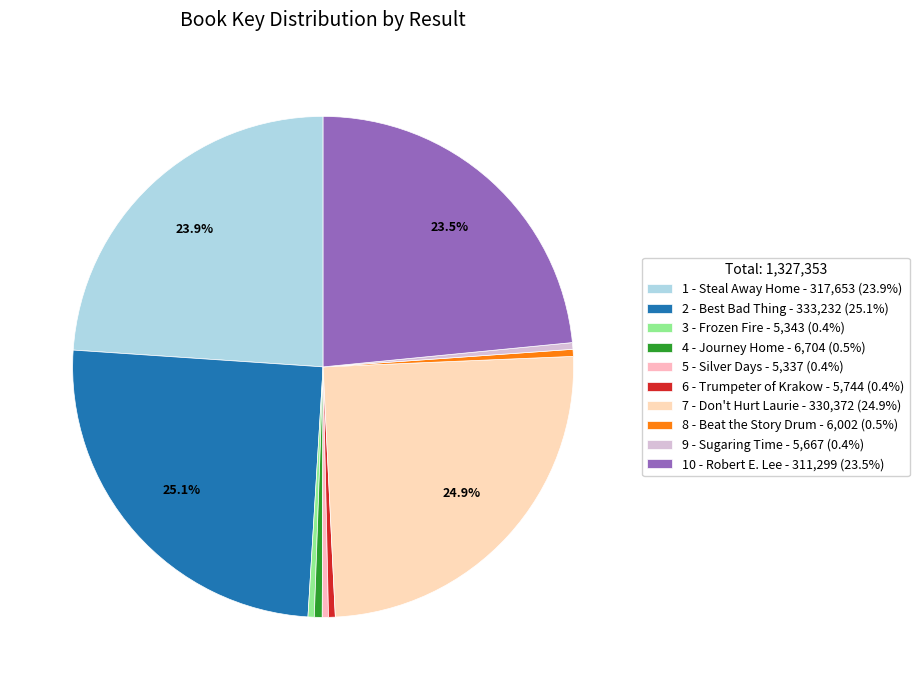

Is it true that 9 - Sugaring Time is 0% of the pie?

True